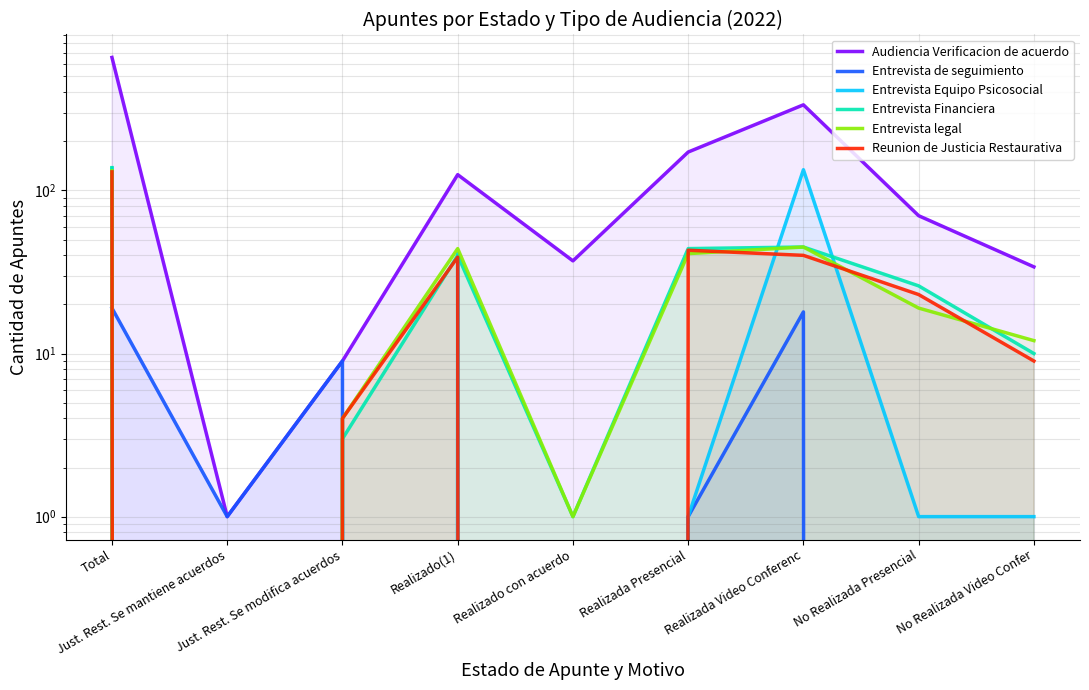

Which category has the lowest value in the Entrevista Financiera series?

Just. Rest. Se mantiene acuerdos